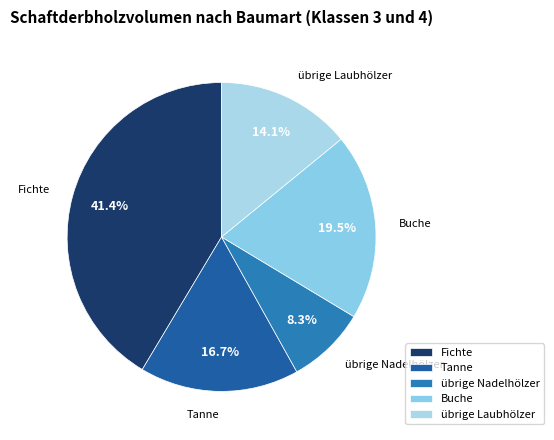

To the nearest percent, what is the average slice percentage?

20%